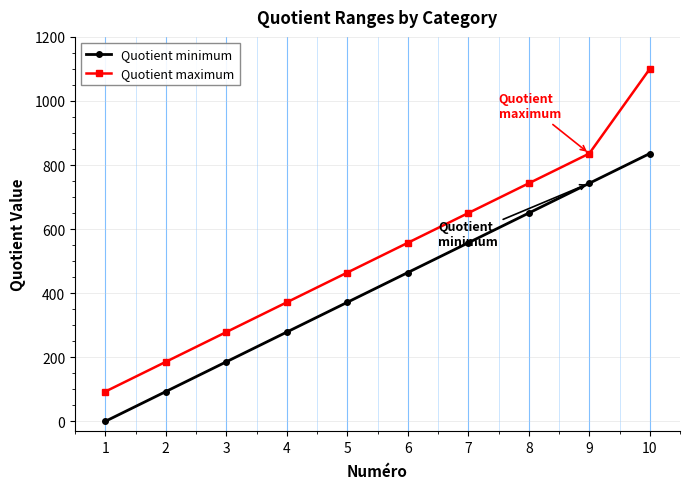

True or false: Quotient maximum and Quotient minimum intersect in this chart.

False